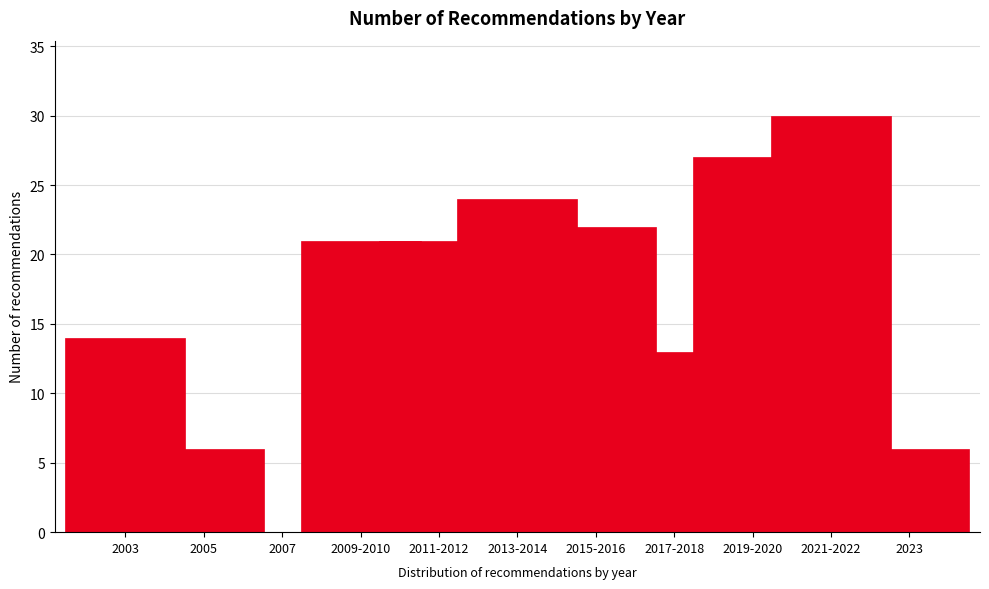

Which has a higher value, 2019-2020 or 2011-2012?

2019-2020